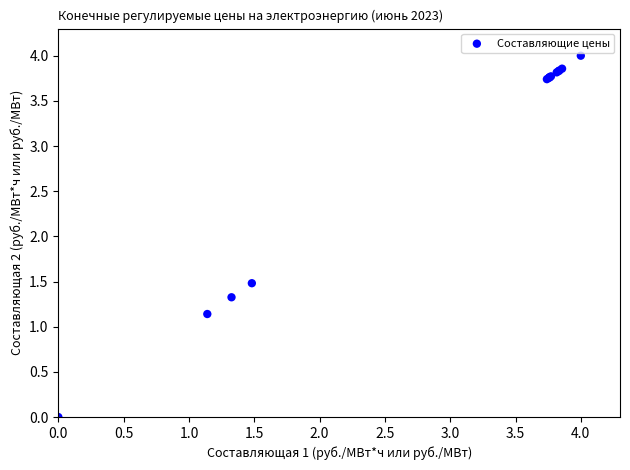

What Y value in the scatter plot is closest to 2?

1.5